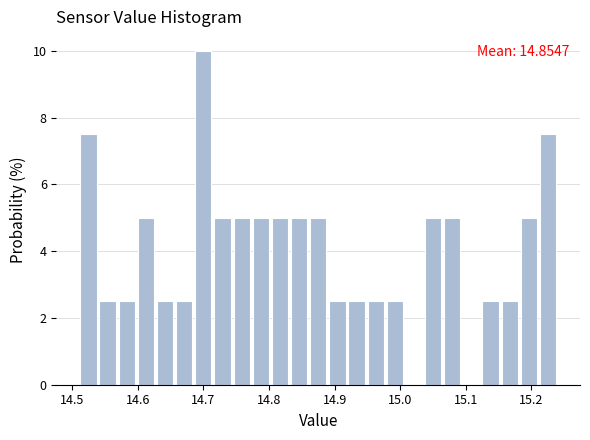

Around what value on the x-axis is the tallest bar? Give the approximate position of its centre, as read against the axis.

14.70